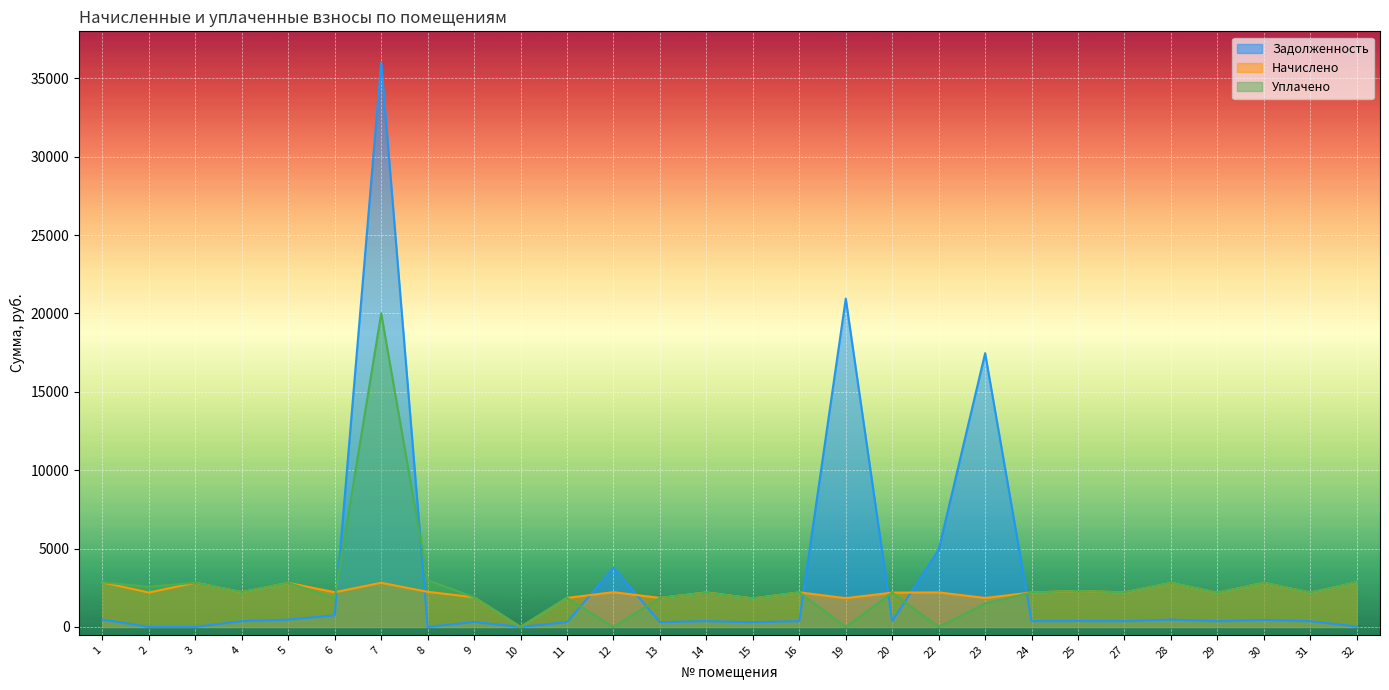

The задолженность series shows 652.4 at 27. True or false?

False